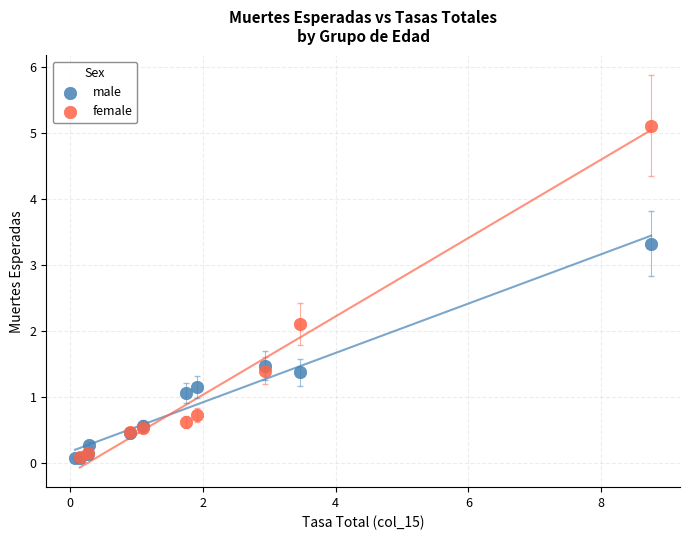

Which series reaches the maximum Y coordinate?

female